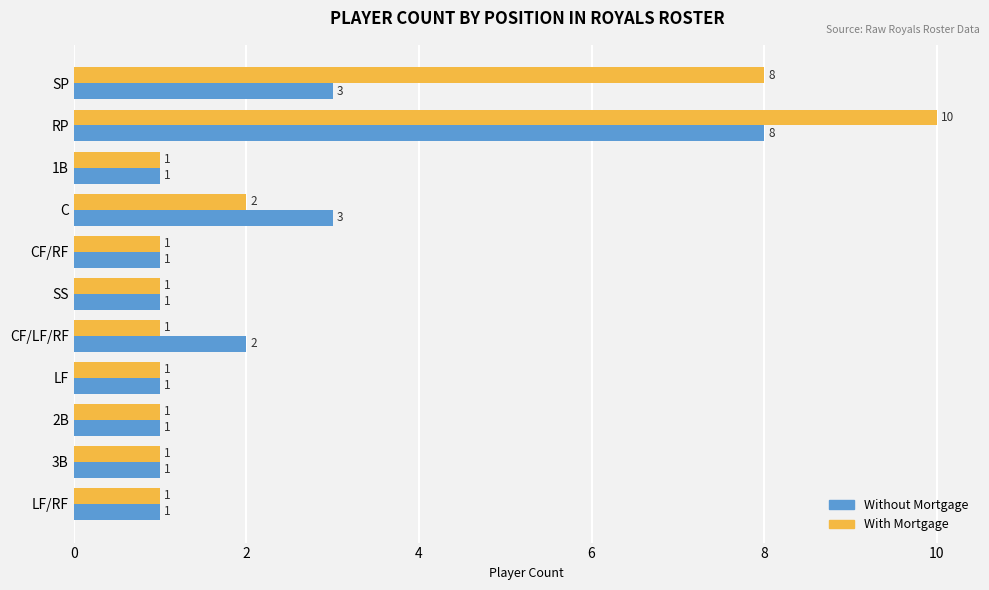

What is the minimum value for With Mortgage?

1